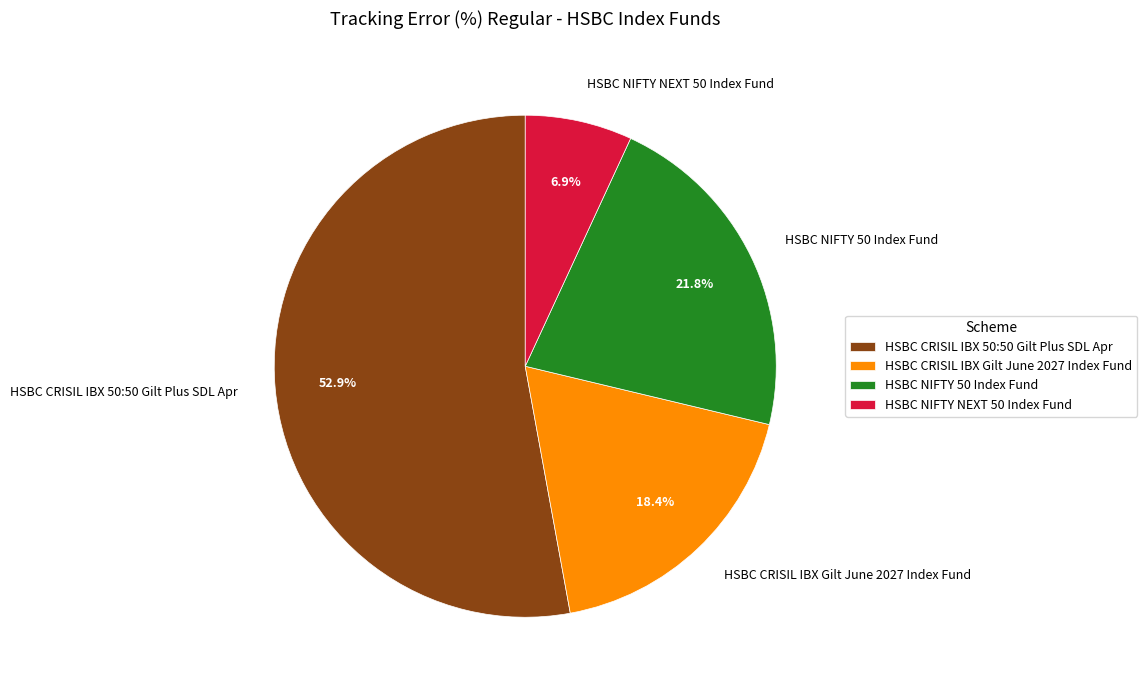

Is it true that HSBC CRISIL IBX Gilt June 2027 Index Fund is 32% of the pie?

False